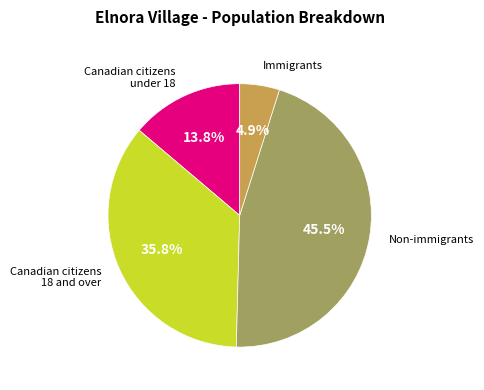

Does any single category account for the majority?

No